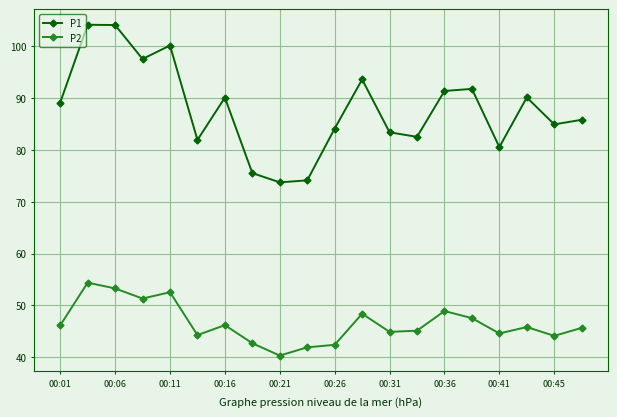

Rank the series by their maximum value, from lowest to highest.

P2, P1